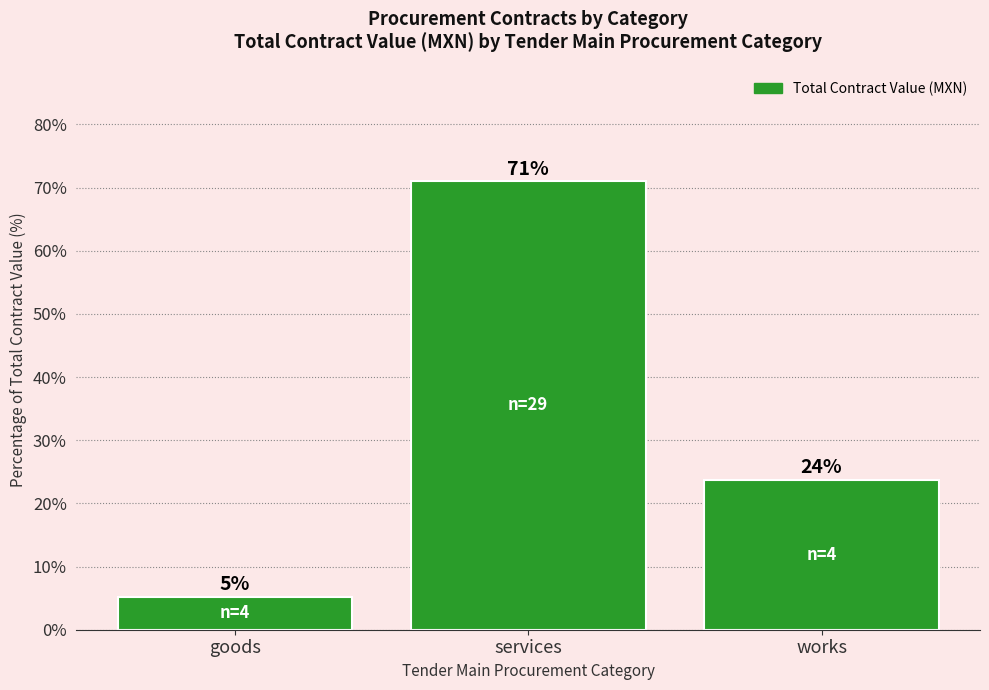

How many bars are there in total?

3